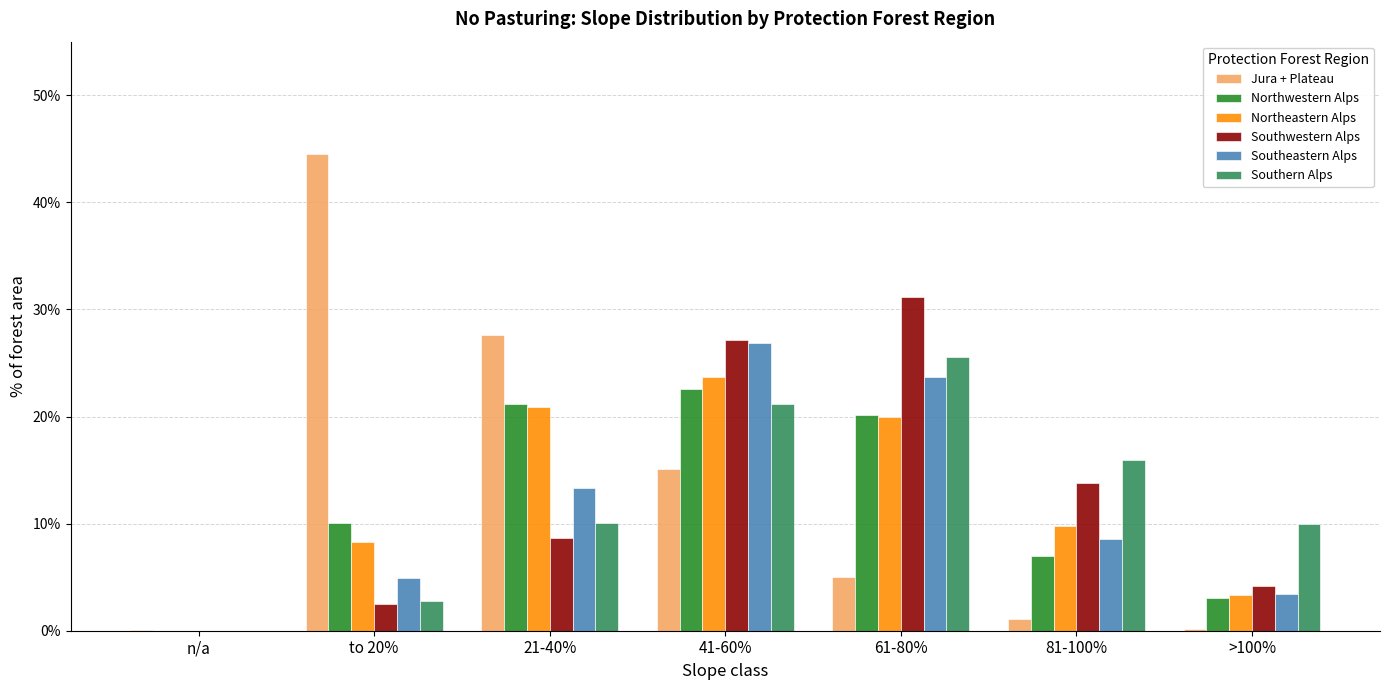

What are all the series names shown in the legend?

Jura + Plateau, Northwestern Alps, Northeastern Alps, Southwestern Alps, Southeastern Alps, Southern Alps